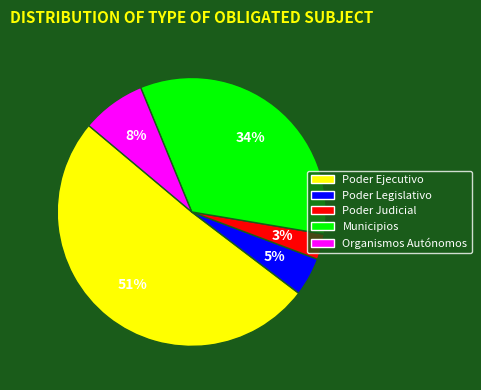

What is the majority slice?

Poder Ejecutivo